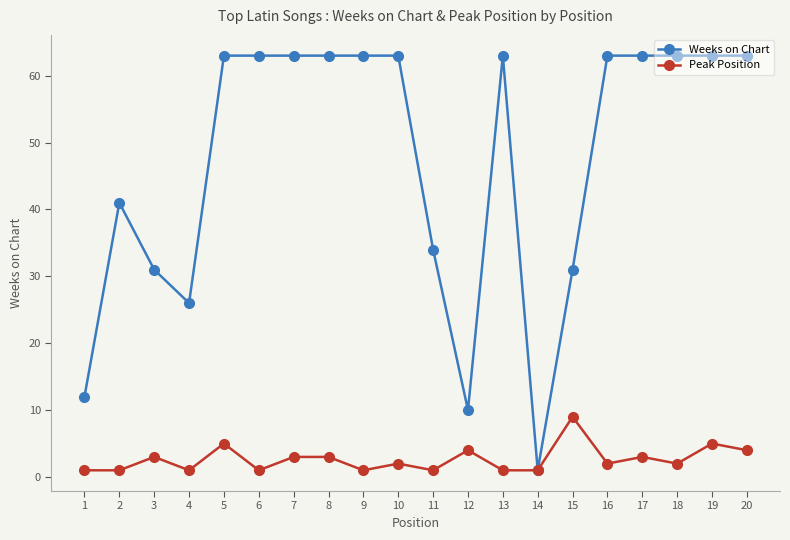

Between 1 and 17, which series saw the biggest shift?

Weeks on Chart